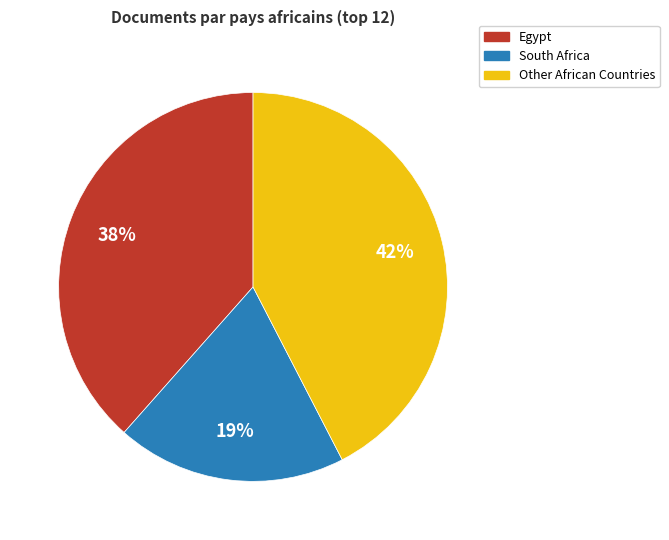

What is the ratio of the value at Other African Countries to the value at South Africa?

2.2